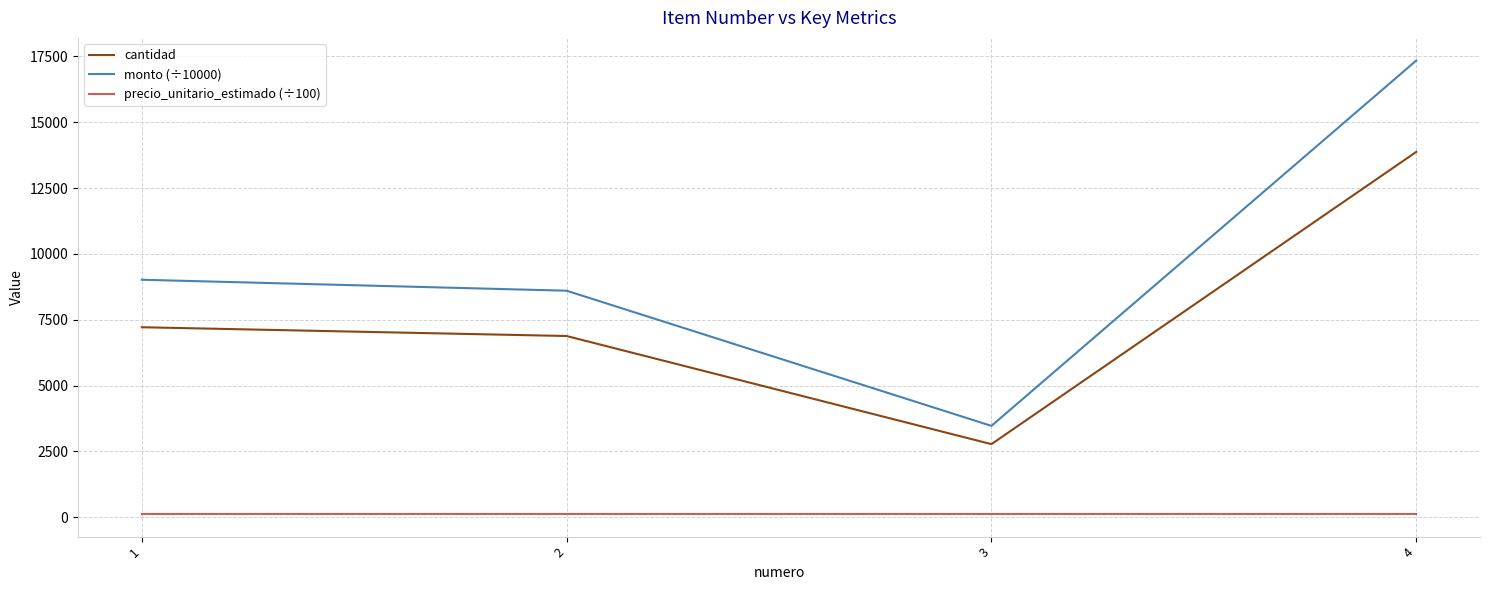

Is it true that precio_unitario_estimado (÷100) equals 125.0 at 1?

True